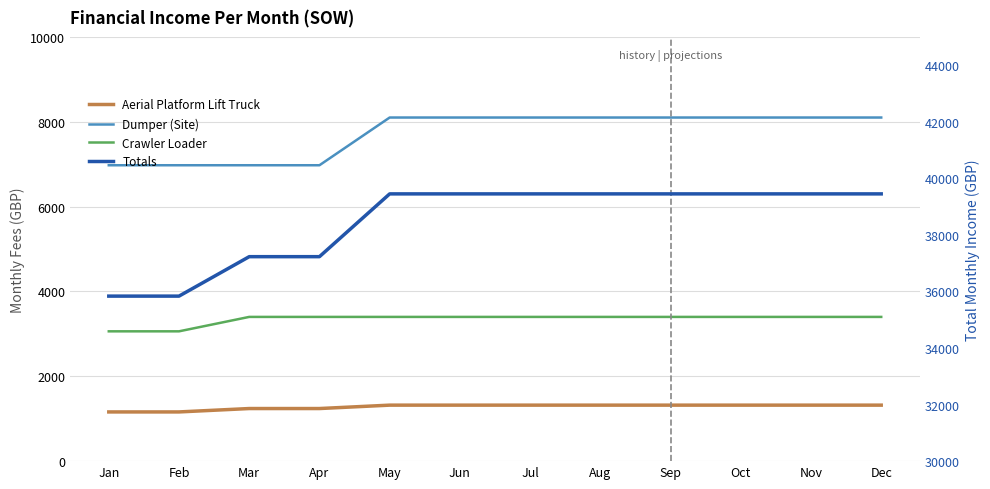

Which series has the largest range (max minus min)?

Totals